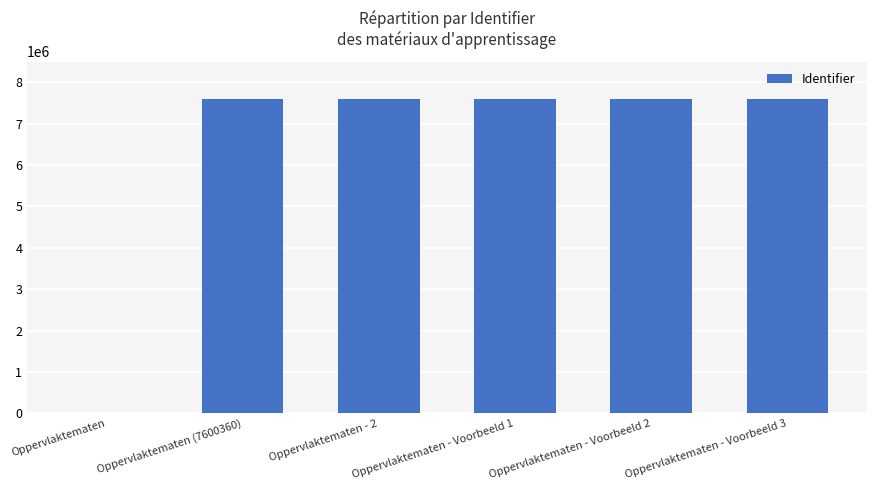

What is the ratio of the value at Oppervlaktematen - Voorbeeld 3 to the value at Oppervlaktematen - Voorbeeld 2?

1.0